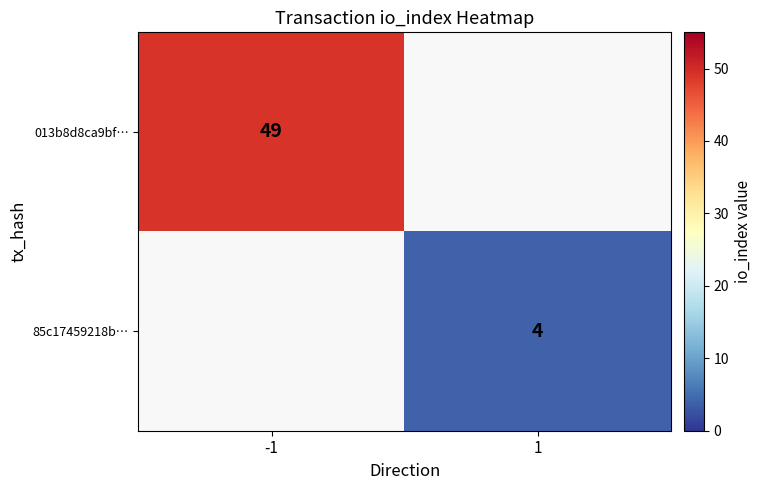

At how many categories does at least one series exceed 35?

1